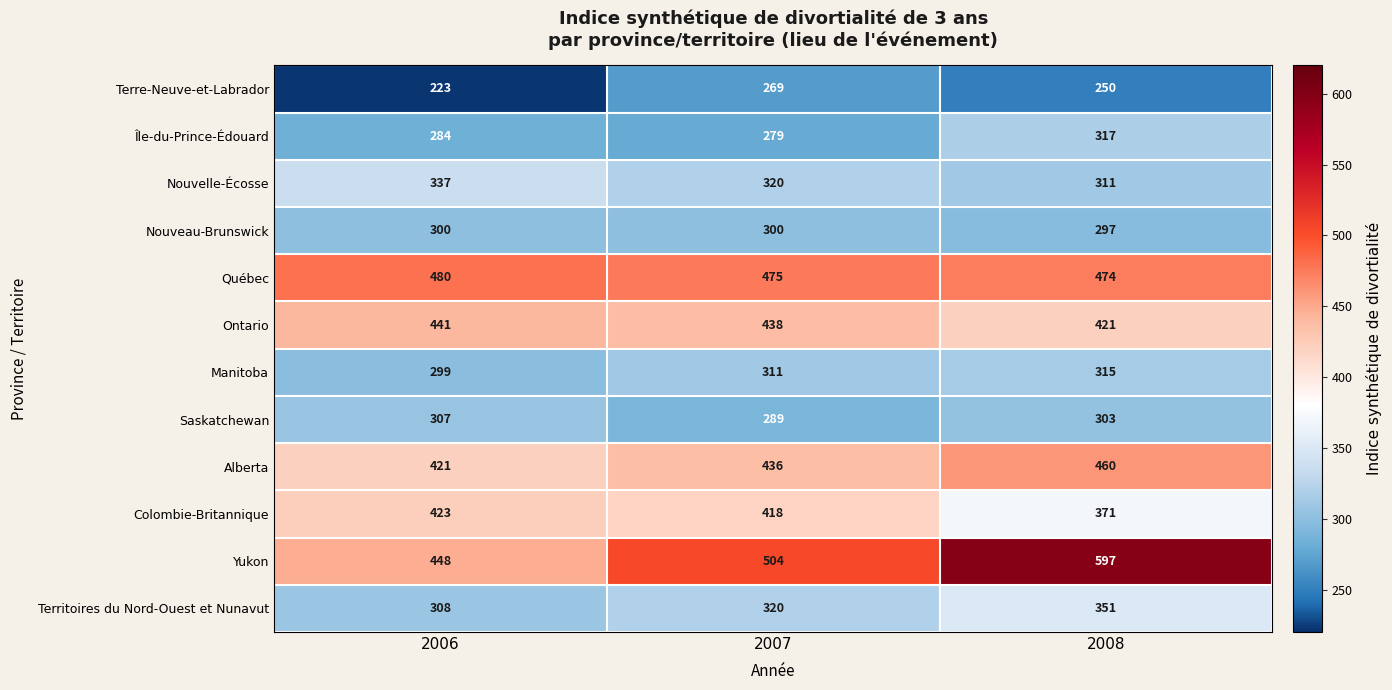

Rank the categories by Colombie-Britannique value from highest to lowest.

2006, 2007, 2008